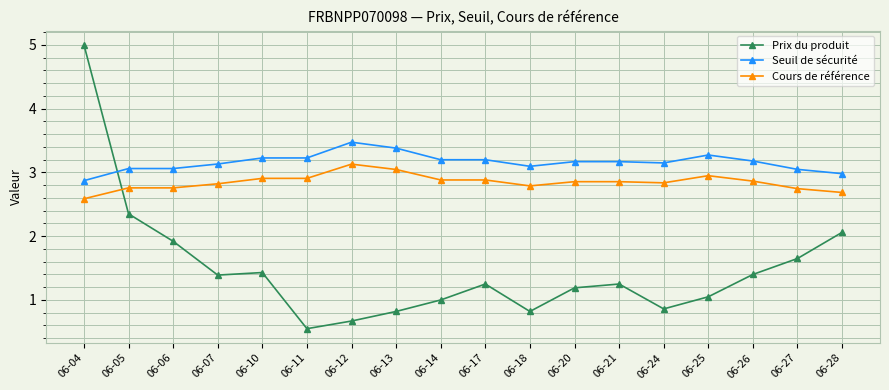

At 06-24, list the series in order from largest to smallest.

Seuil de sécurité, Cours de référence, Prix du produit